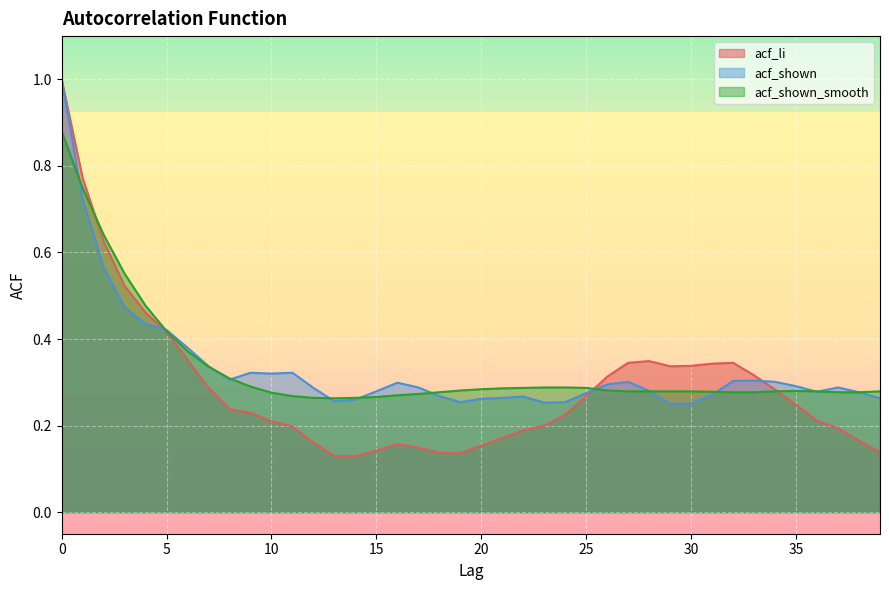

Rank the series at 32 from lowest to highest value.

acf_shown_smooth, acf_shown, acf_li